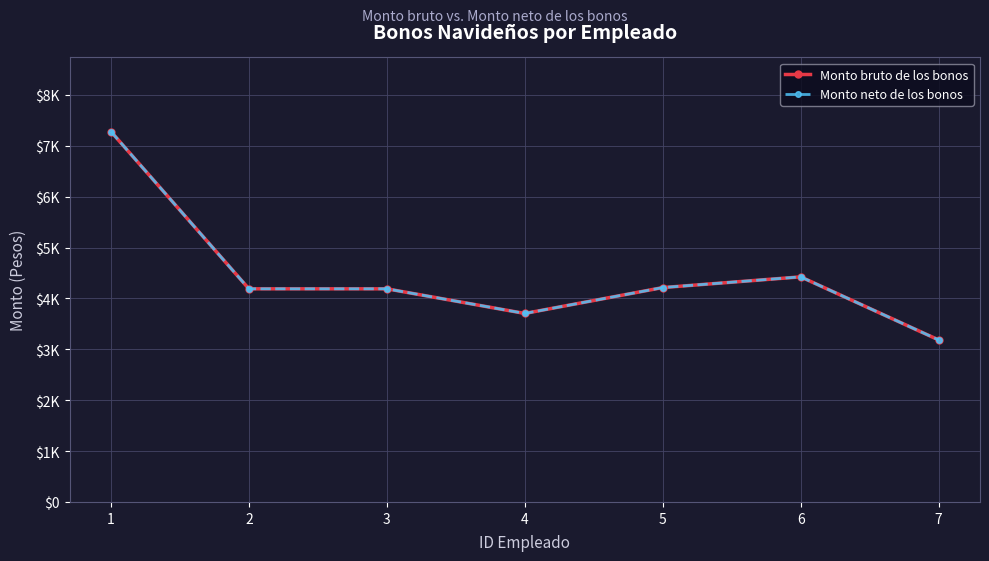

Does the chart have visible grid lines?

Yes